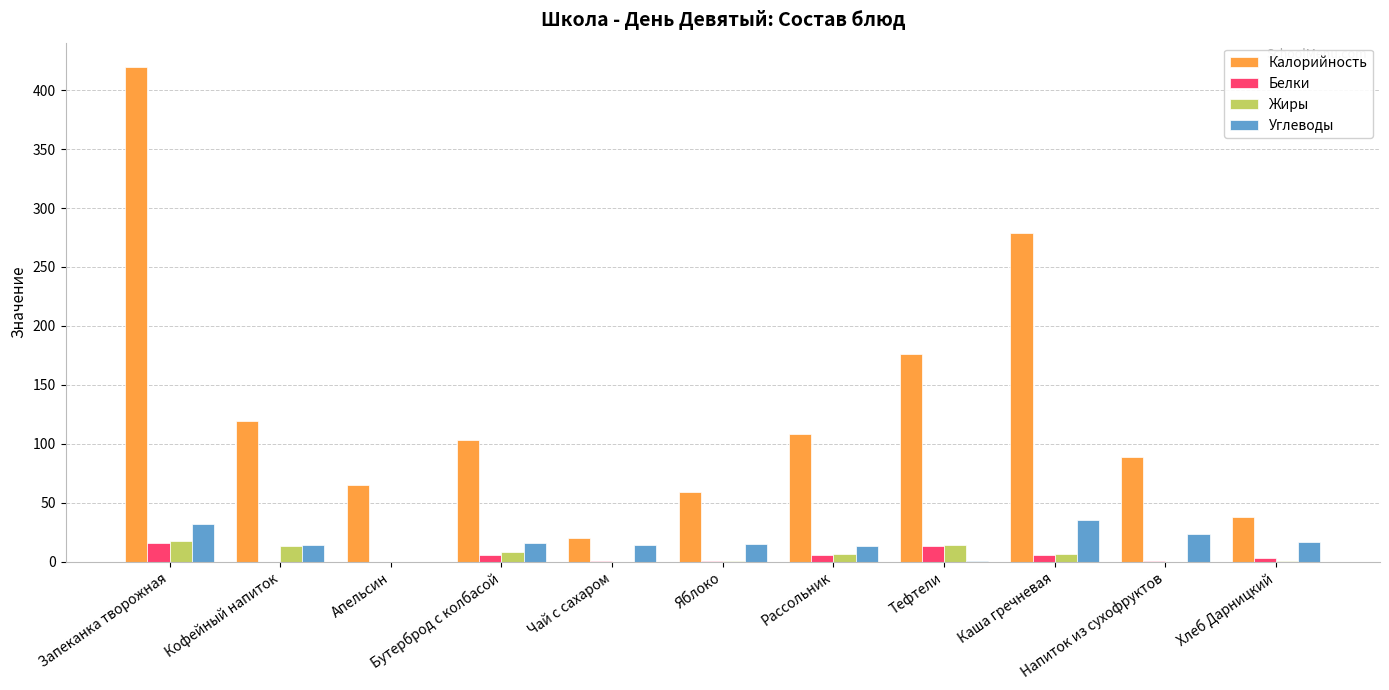

What is the greatest value displayed?

419.4